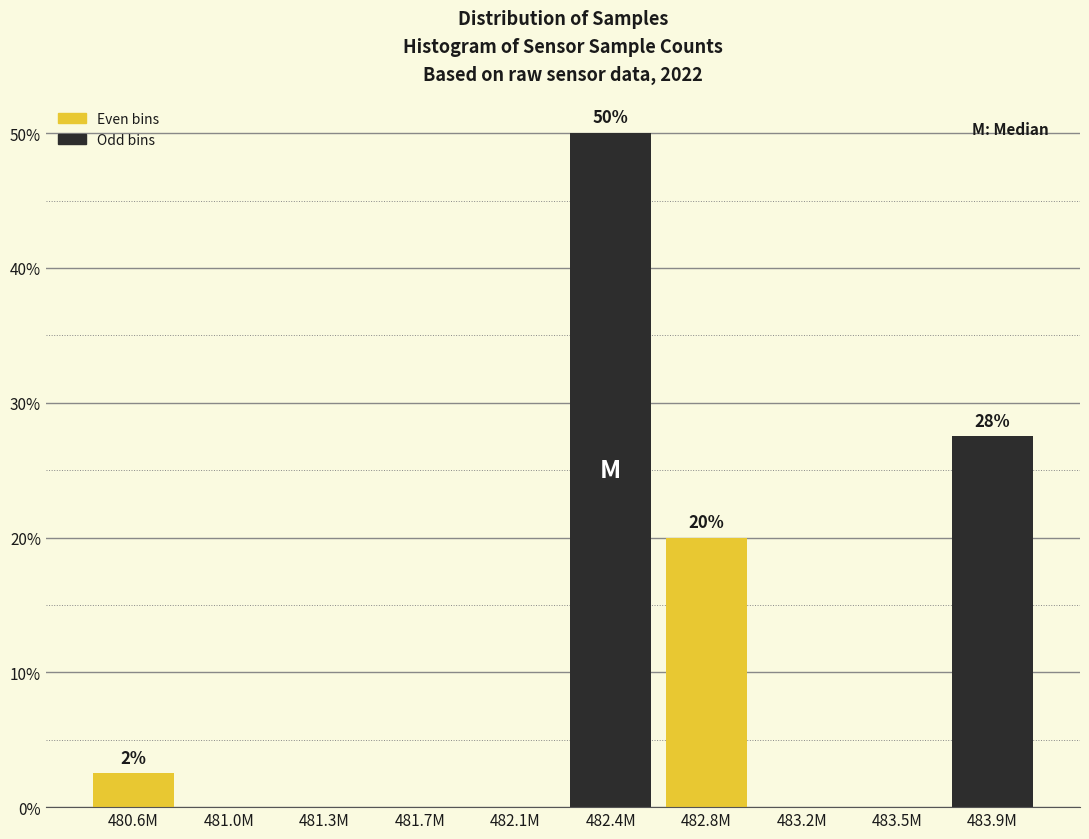

Reading left to right, transcribe all the data shown in this chart.

480.6M=2.5	481.0M=0.0	481.3M=0.0	481.7M=0.0	482.1M=0.0	482.4M=50.0	482.8M=20.0	483.2M=0.0	483.5M=0.0	483.9M=27.5